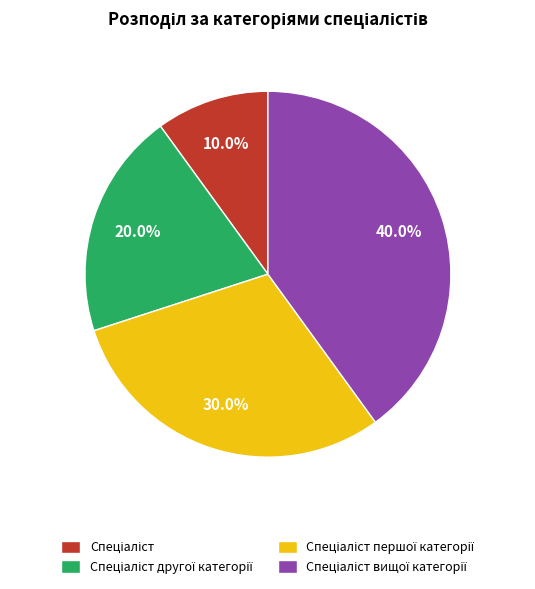

Does any single category account for the majority?

No